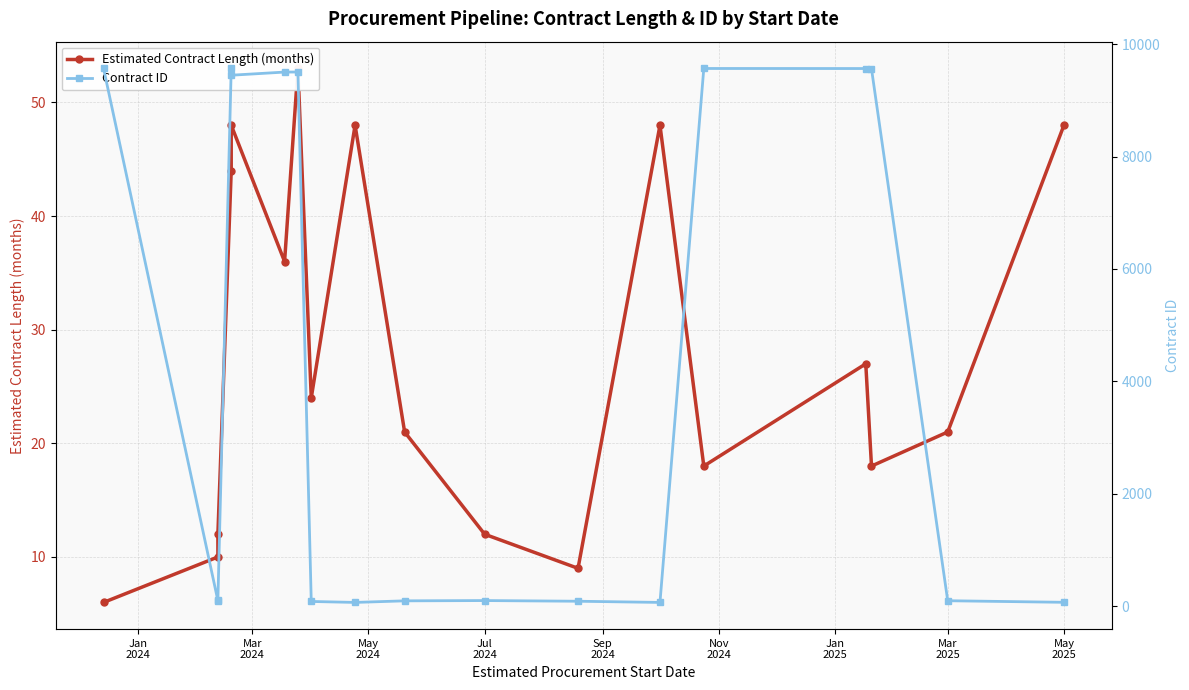

True or false: Estimated Contract Length (months) has a value of 21 at May
2024.

False